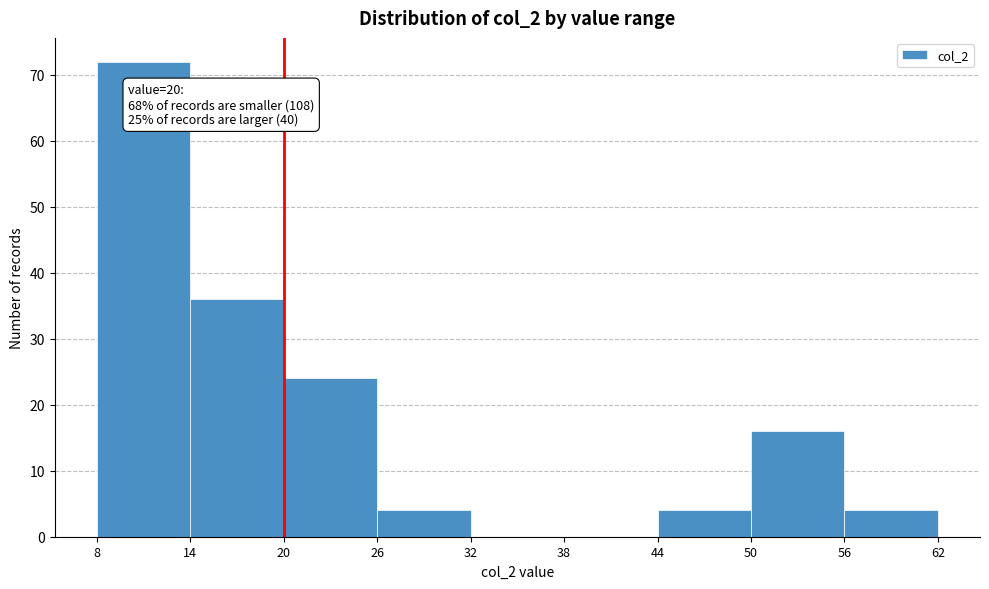

Over which range of the x-axis is the bar tallest?

8 to 14